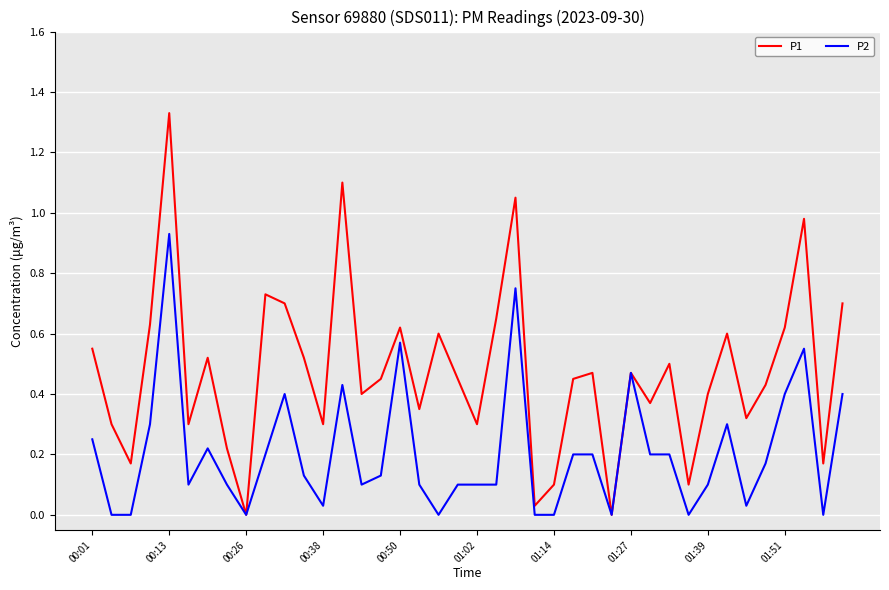

Rank the series by their maximum value, from highest to lowest.

P1, P2